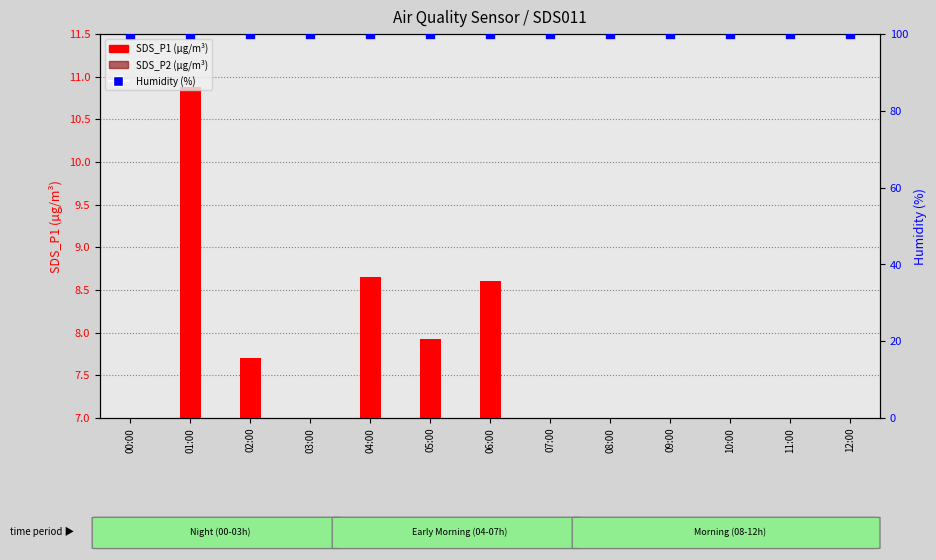

Which series reaches the minimum Y coordinate?

SDS_P2 (µg/m³)